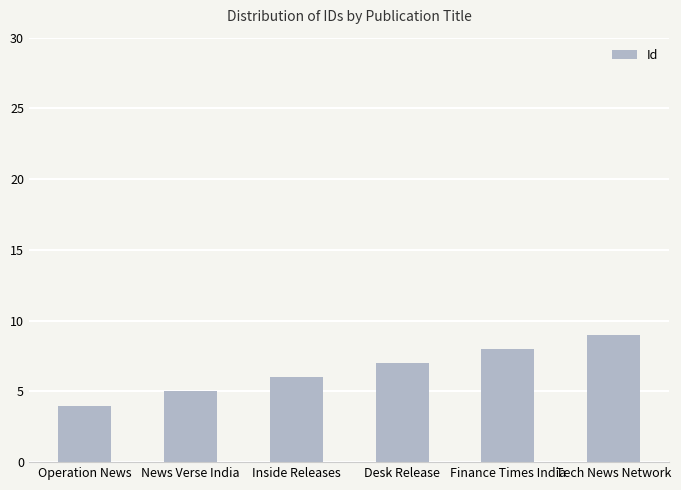

Reading right to left, what are all the values shown in this chart?

9	8	7	6	5	4